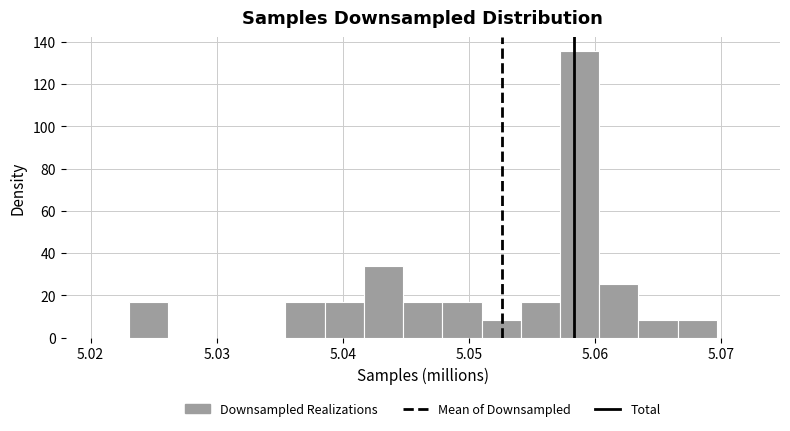

Read against the x-axis, roughly where is the centre of the tallest bar?

5.059